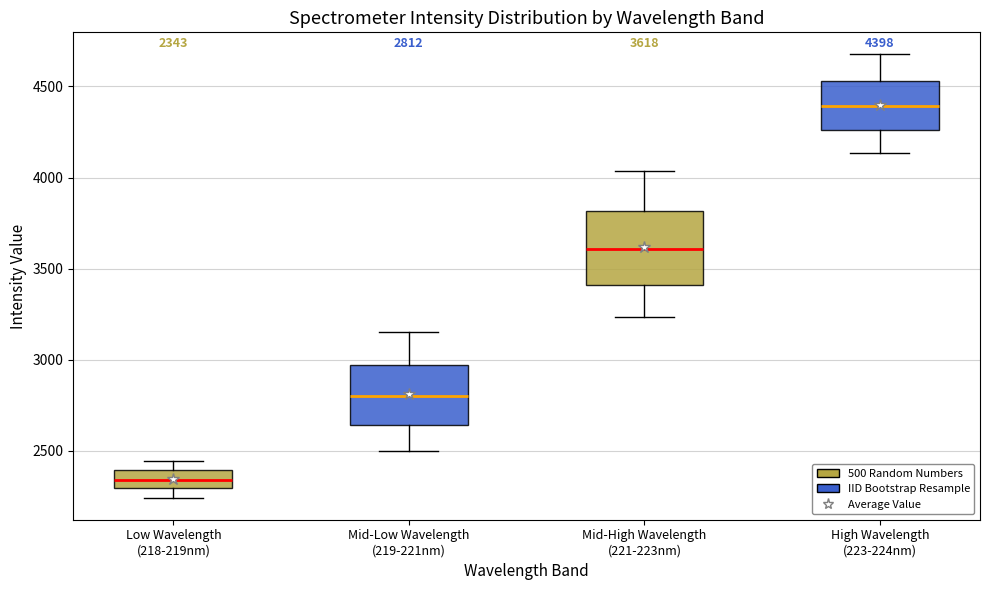

Comparing the boxes themselves (not the whiskers), which one is the tallest?

Mid-High Wavelength (221-223nm)